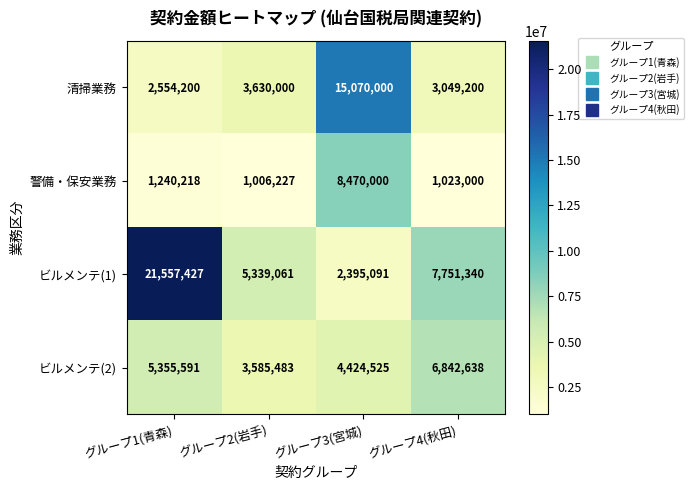

What is the difference between the maximum and minimum values in the ビルメンテ(1) series?

19162336